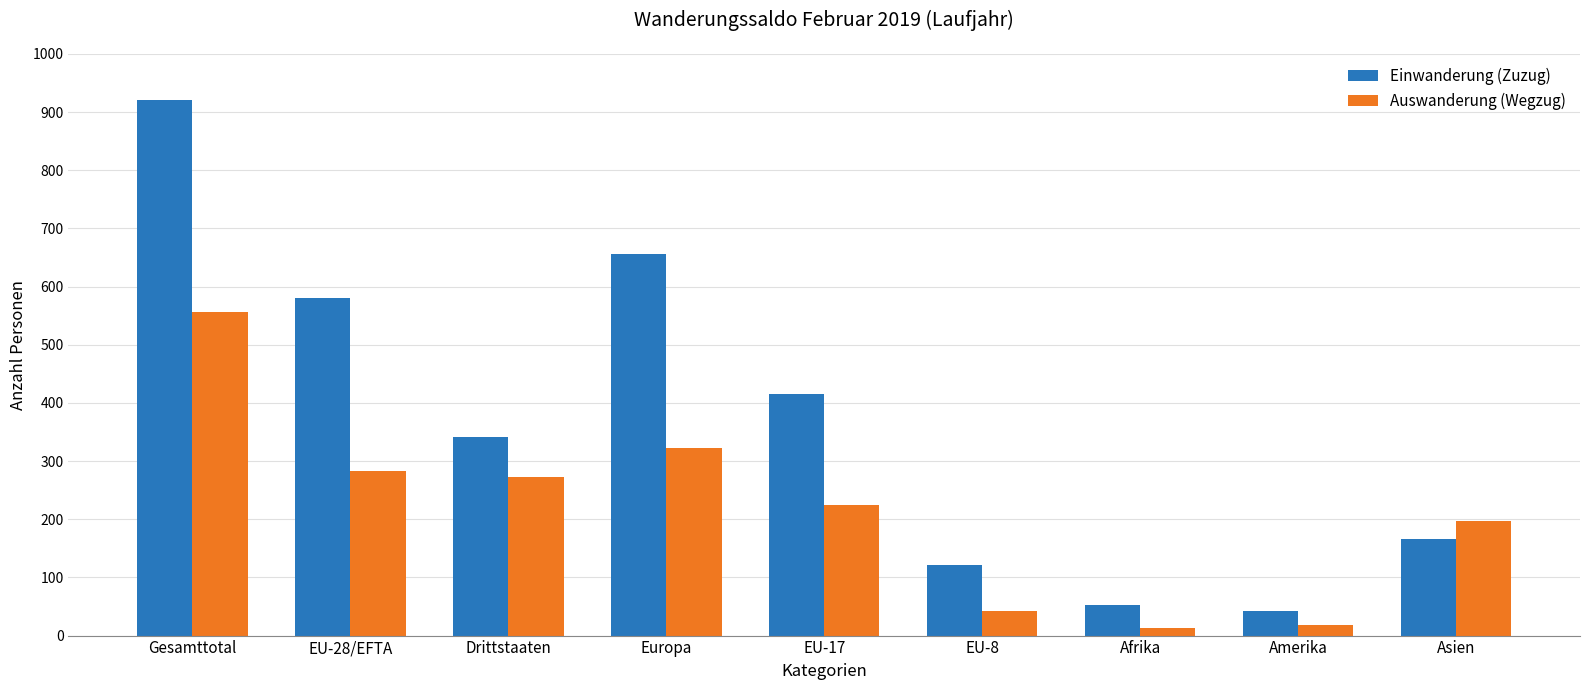

At Gesamttotal, list the series in order from smallest to largest.

Auswanderung (Wegzug), Einwanderung (Zuzug)